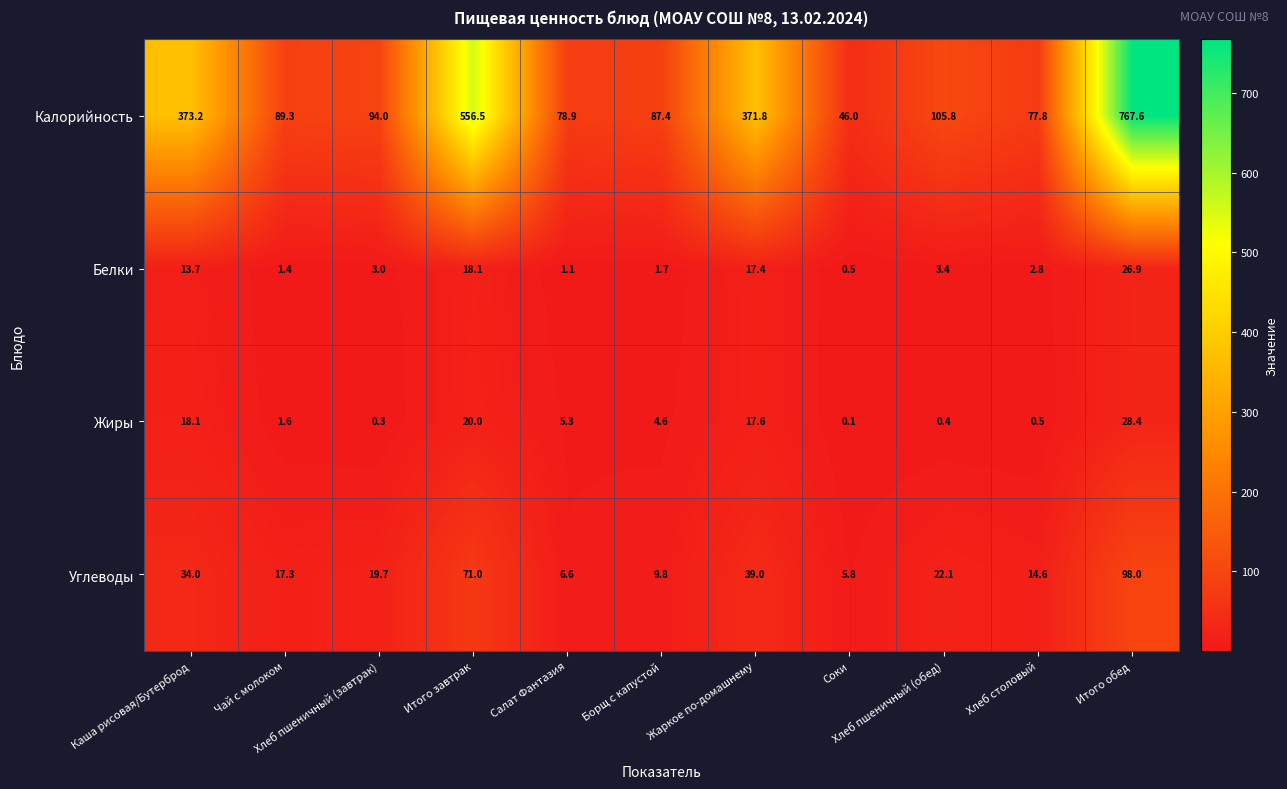

What is the lowest value of the Калорийность series?

46.0